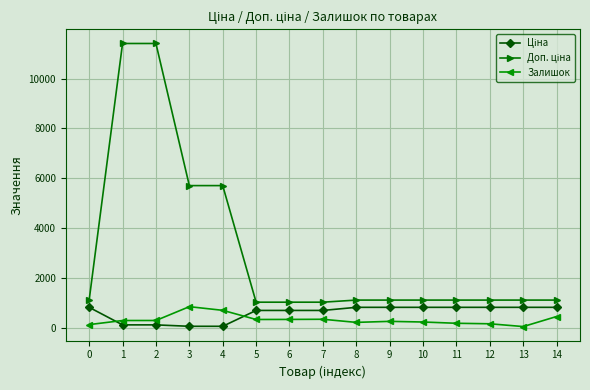

What is the greatest value displayed?

11410.0